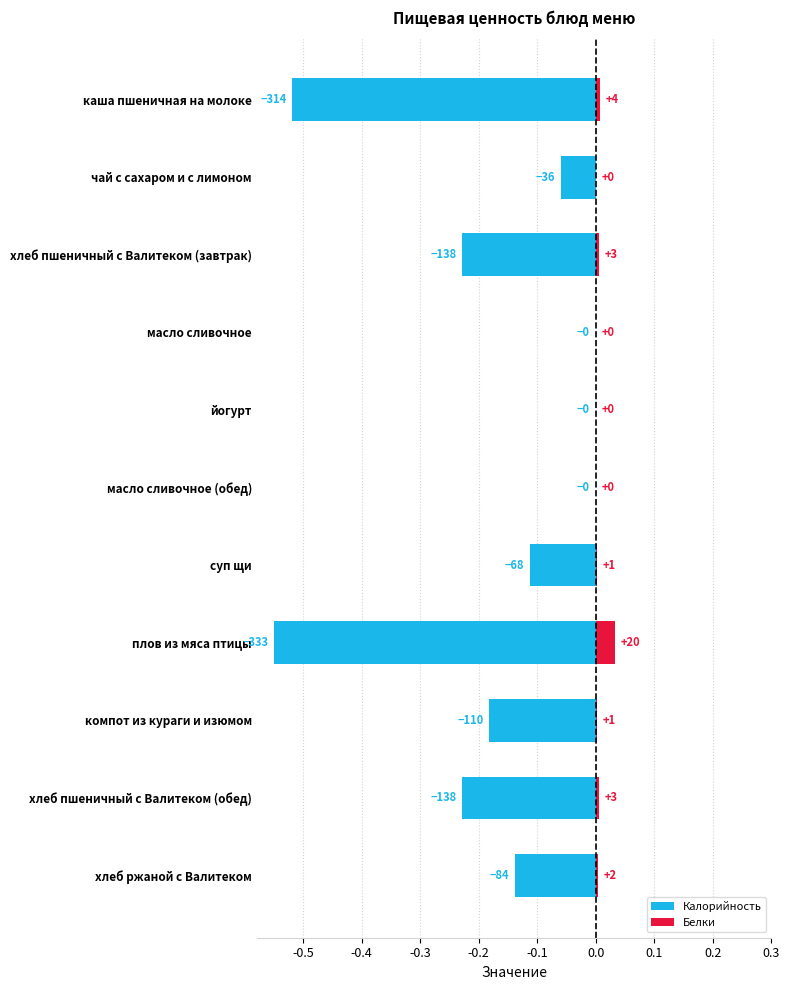

The value of Калорийность at суп щи is -0.0. True or false?

False